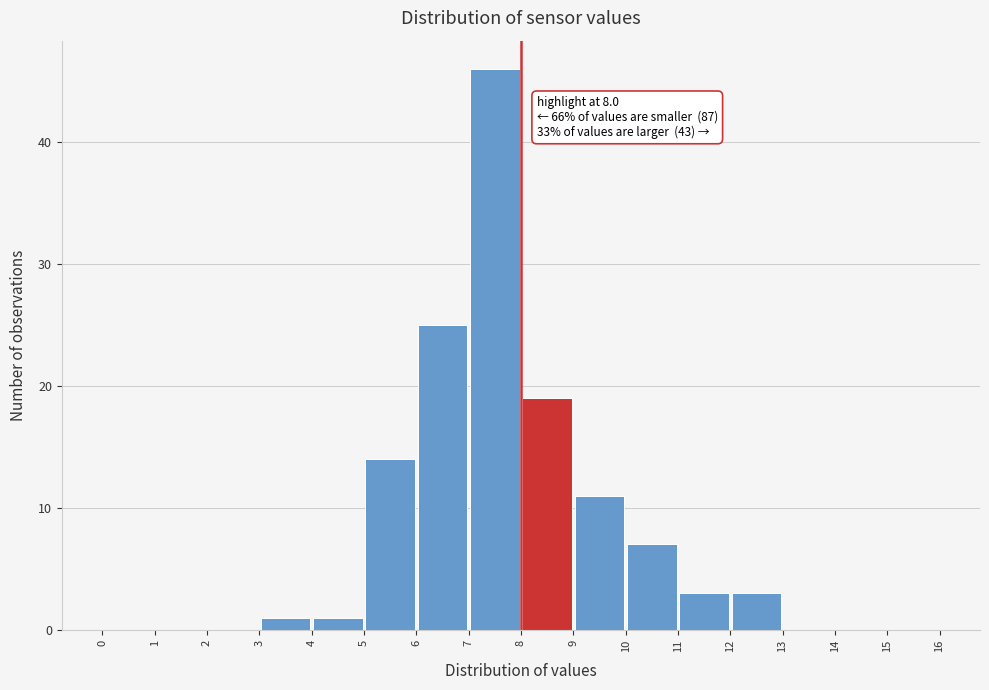

Over which range of the x-axis is the bar tallest?

7 to 8